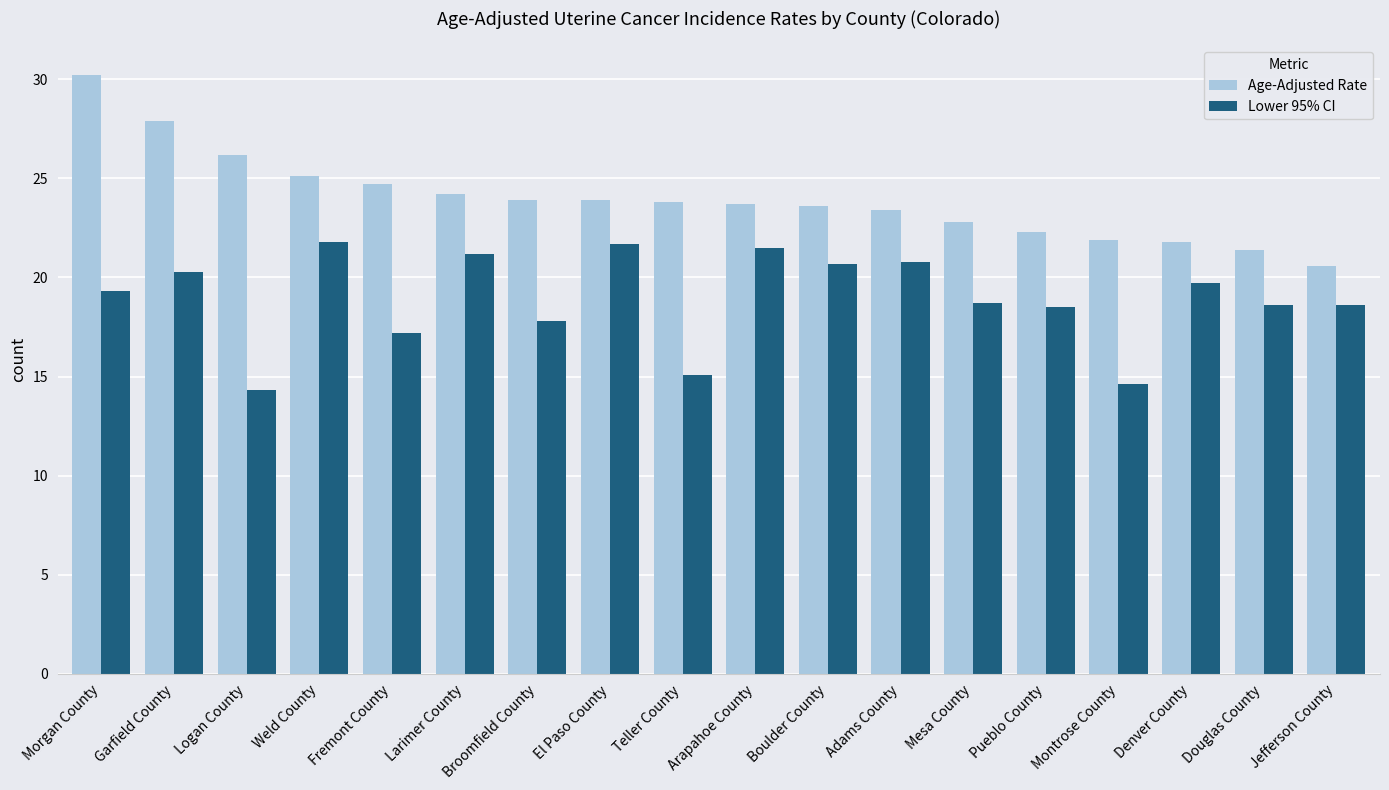

The value of Age-Adjusted Rate at Morgan County is 30.2. True or false?

True